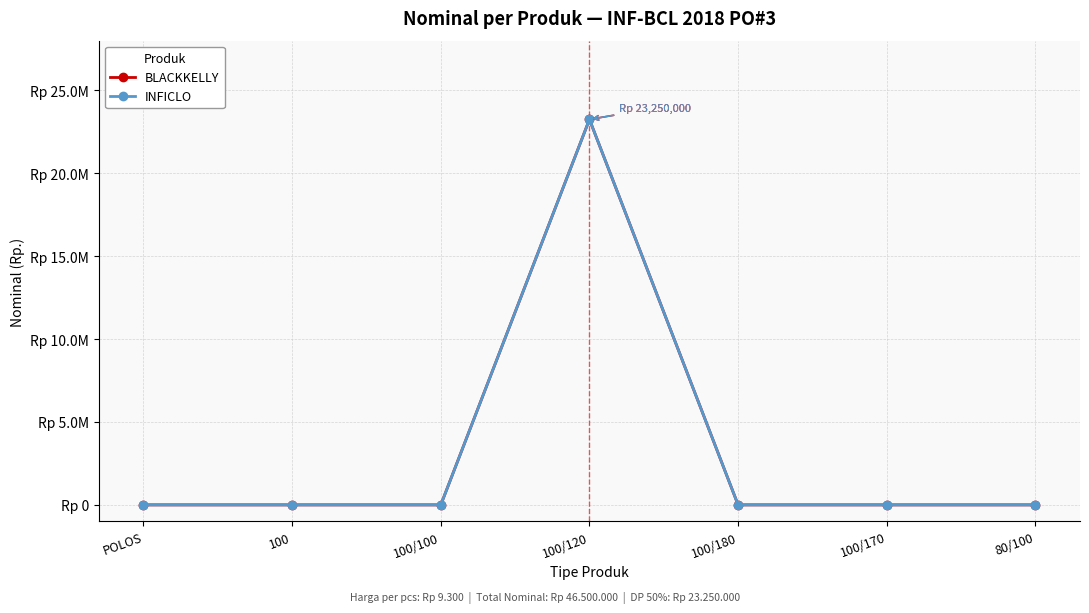

Is this an area chart (filled region under the line)?

No